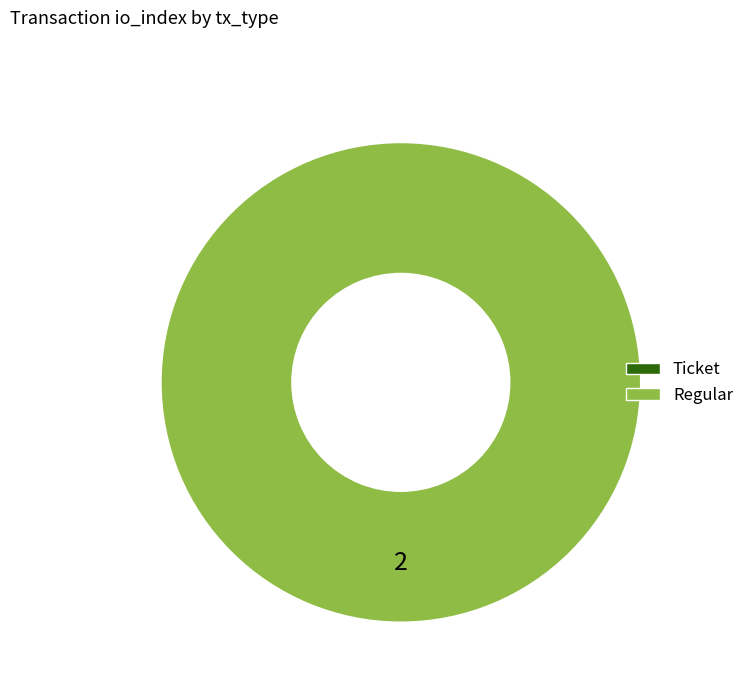

Which category has the biggest portion of the pie?

Regular